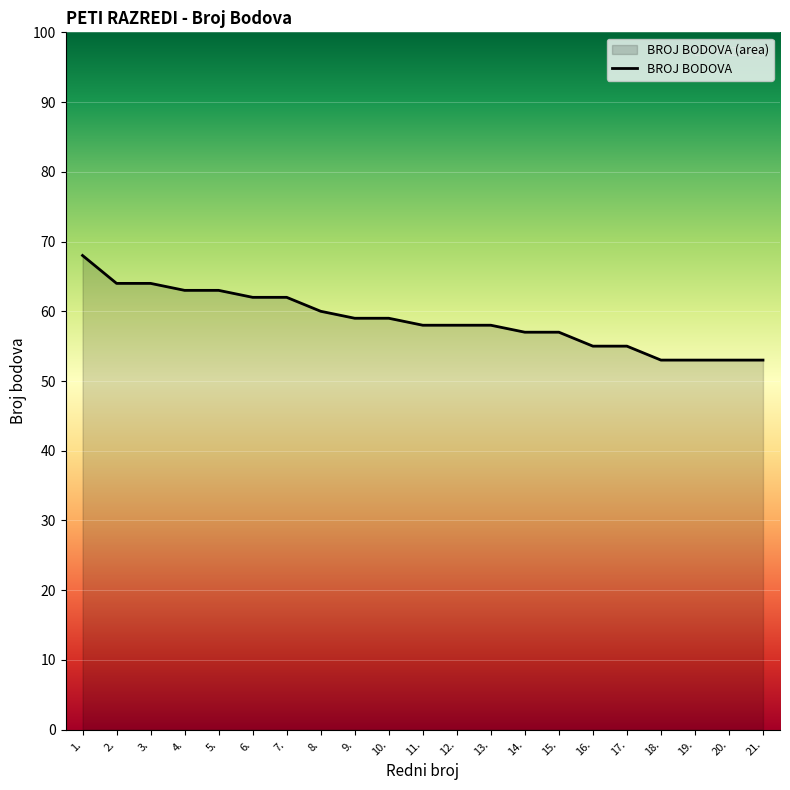

What is the difference between the values at 2. and 10.?

5